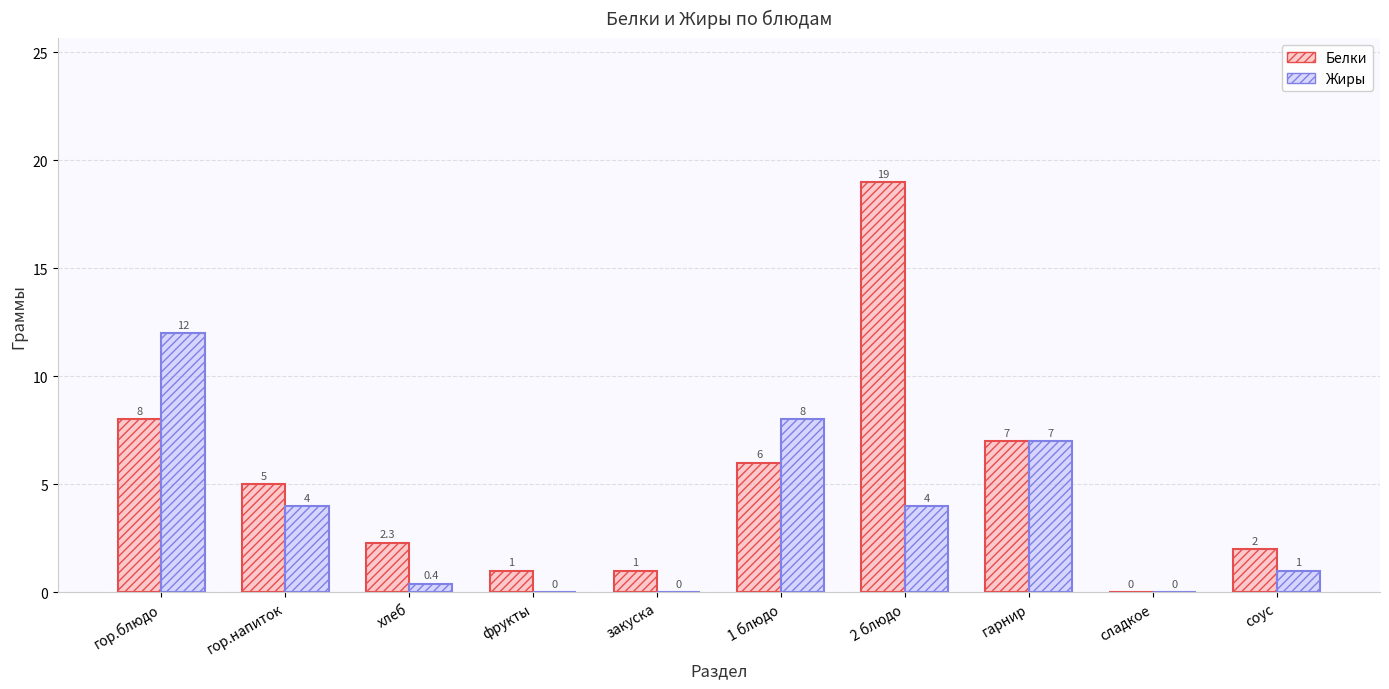

At which category is the sum across all series the highest?

2 блюдо